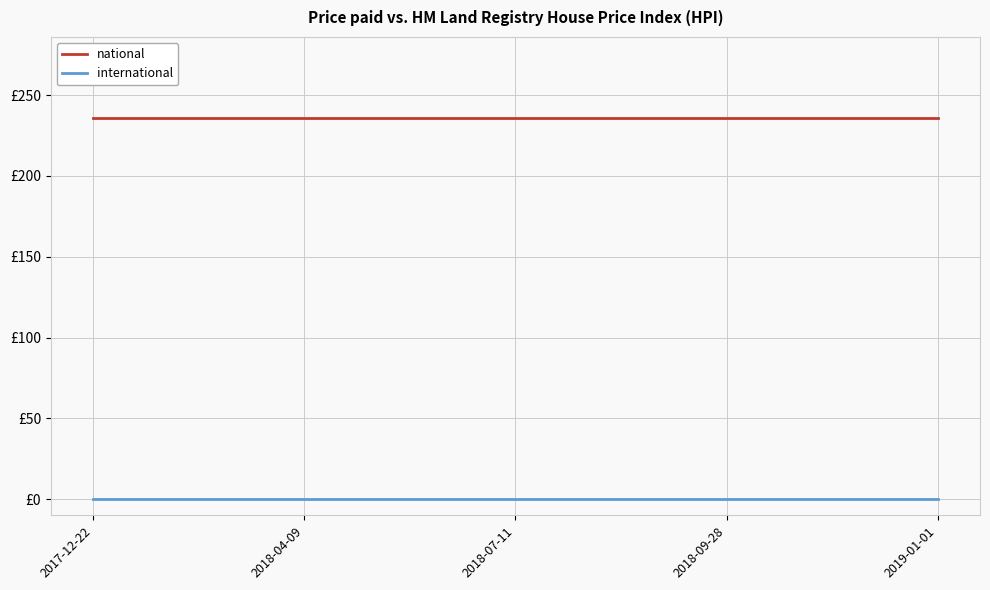

Rank the series at 2019-01-01 from lowest to highest value.

international, national